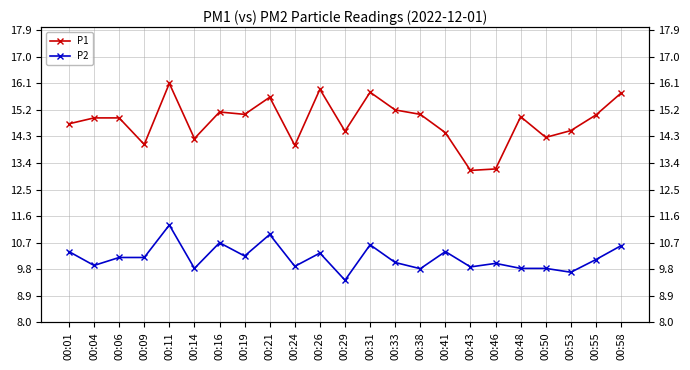

What is the lowest value of the P1 series?

13.2